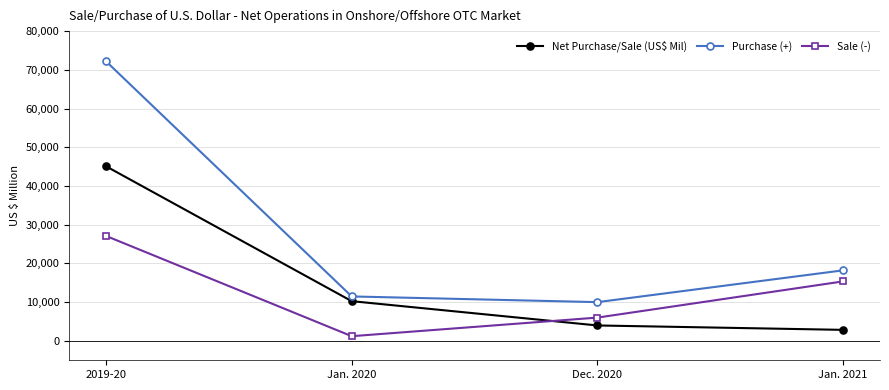

How many lines are shown in the chart?

3